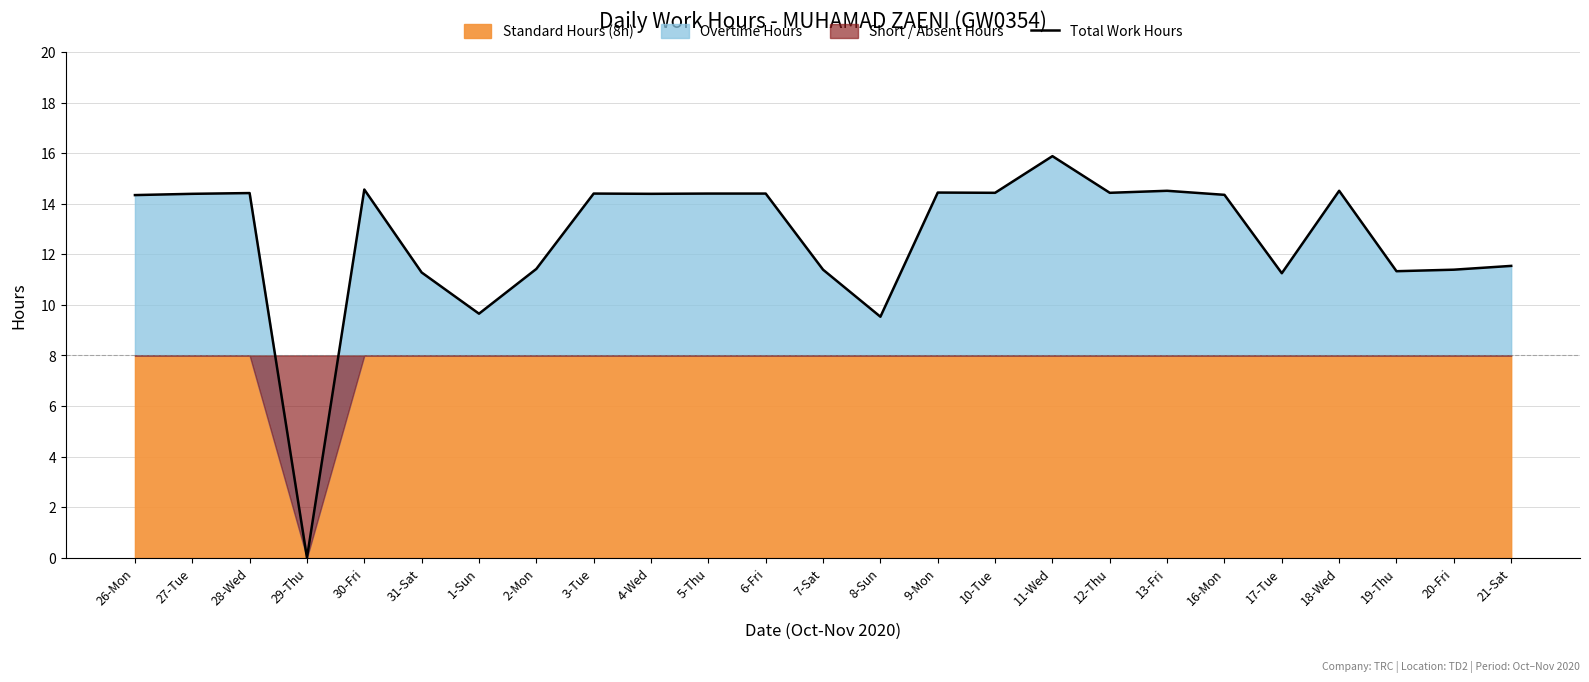

At which category does the data reach its first local valley?

29-Thu